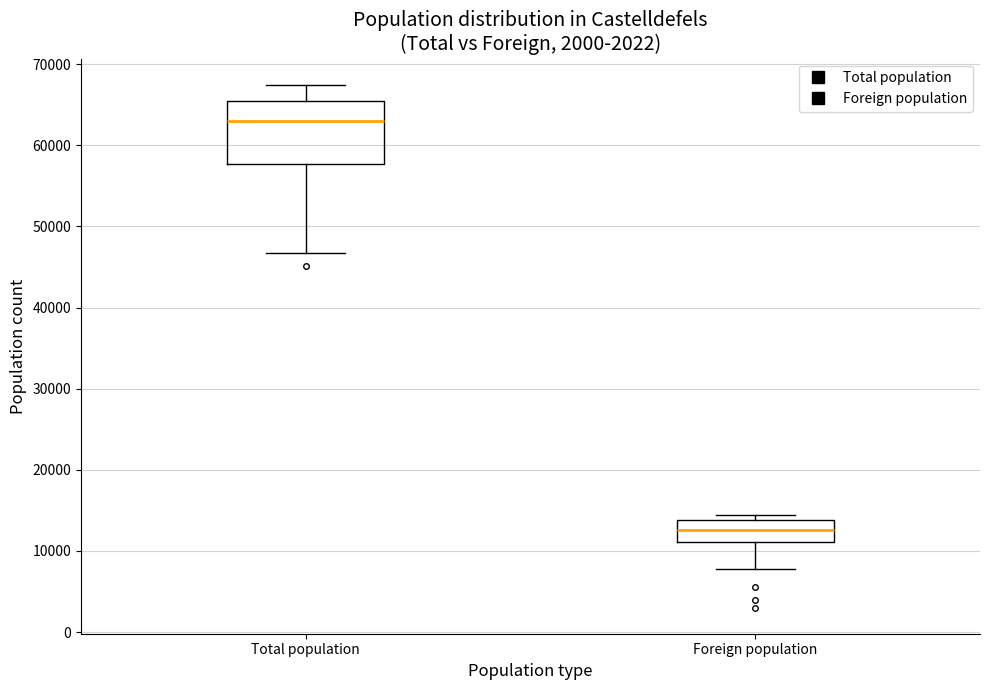

Reading left to right, read every box against the y-axis: the position of its median line, the range the box covers, and the ends of its whiskers. The values are not printed on the chart, so give them approximately, as read against the axis.

Total population: median 63000, box 58000 to 65000, whiskers 47000 to 67000
Foreign population: median 13000, box 11000 to 14000, whiskers 8000 to 14000 (just above the box's upper edge)